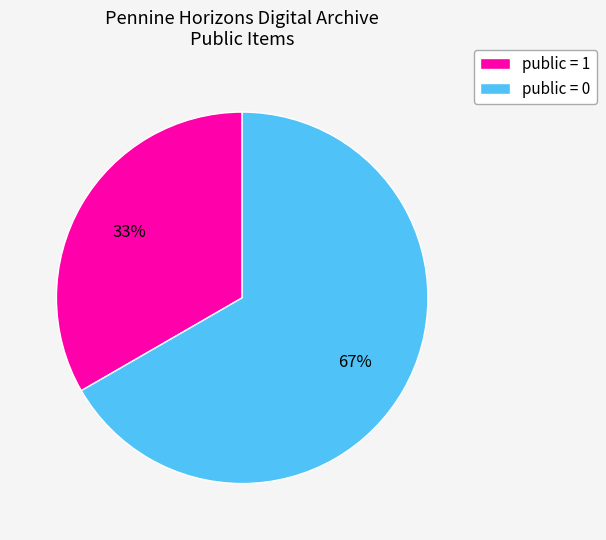

To the nearest percent, what is the average slice percentage?

50%